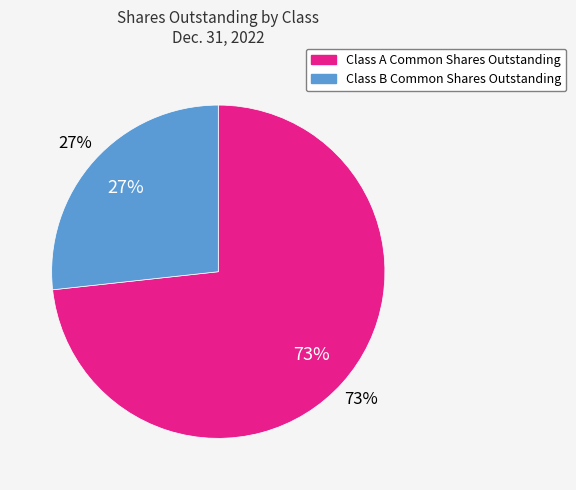

Rank the categories by value from lowest to highest.

Class B Common
Shares Outstanding, Class A Common
Shares Outstanding